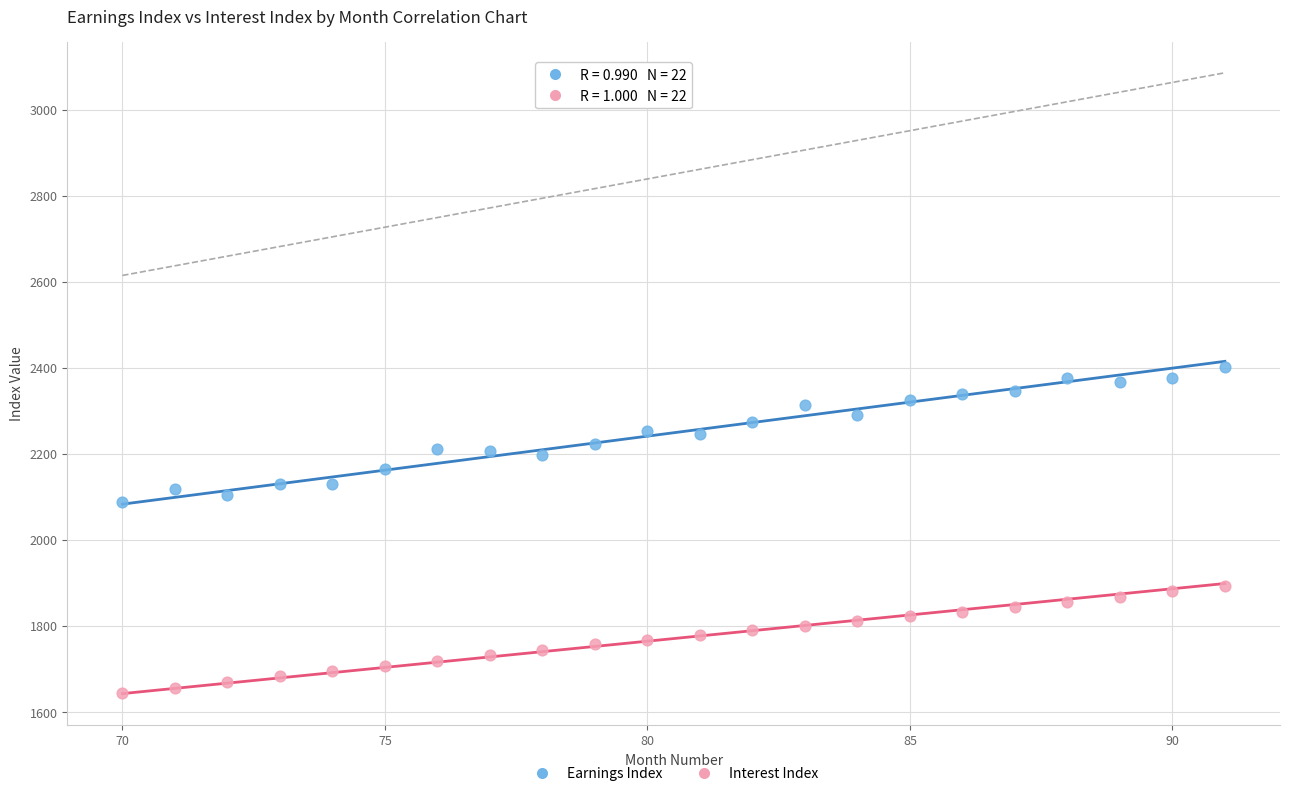

Which series reaches the minimum Y coordinate?

Interest Index